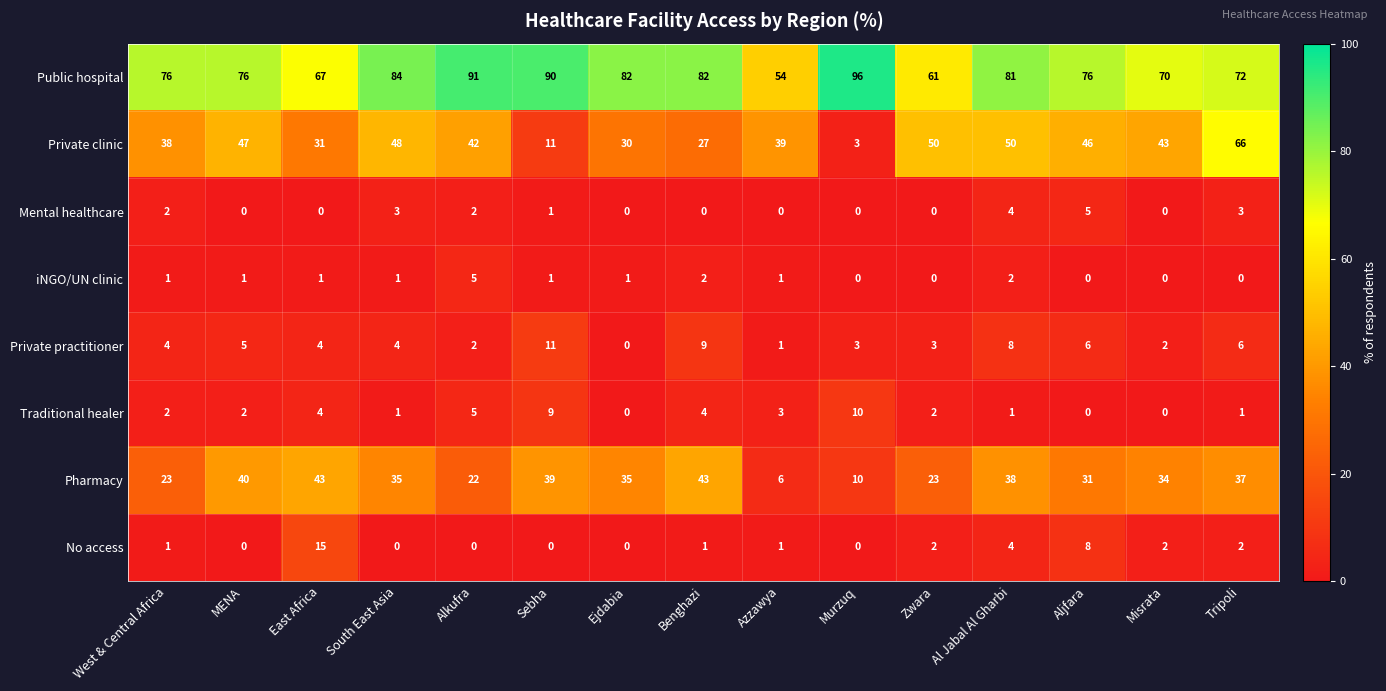

At which category does the chart reach its peak across all series?

Murzuq